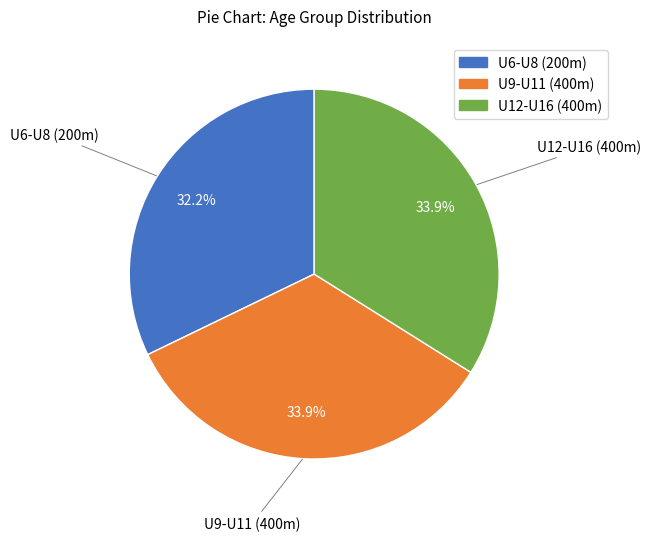

Is there any slice that represents more than half of the pie?

No